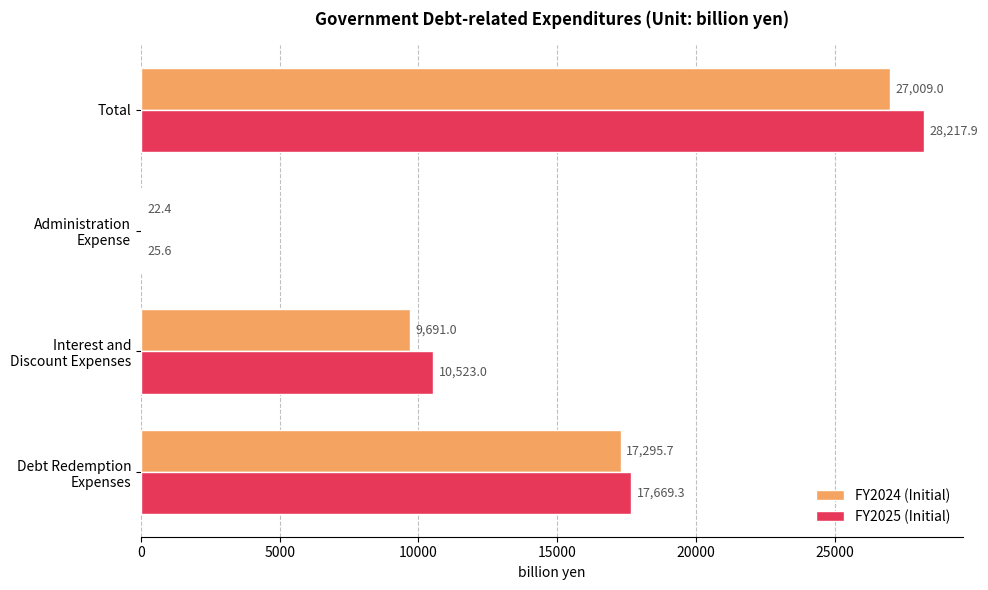

True or false: FY2025 (Initial) has a value of 28217.9 at Total.

True